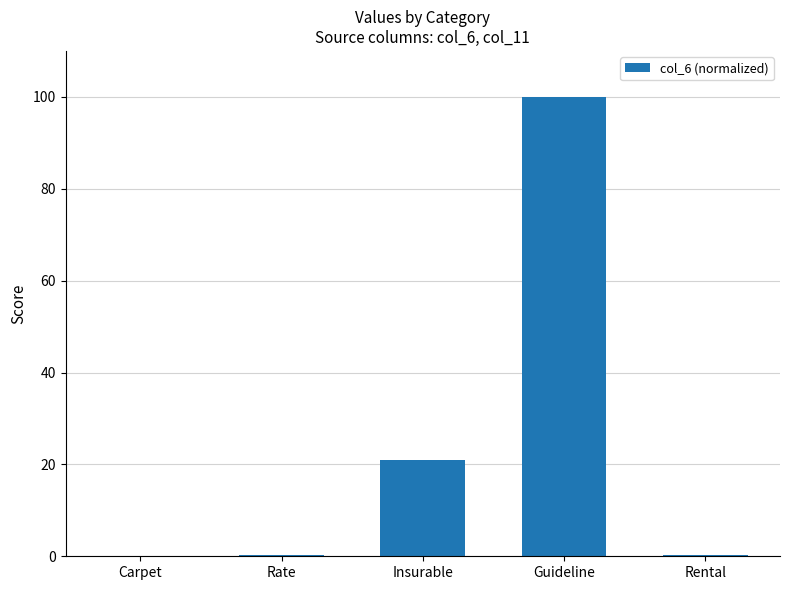

At which category does the chart reach its peak across all series?

Guideline